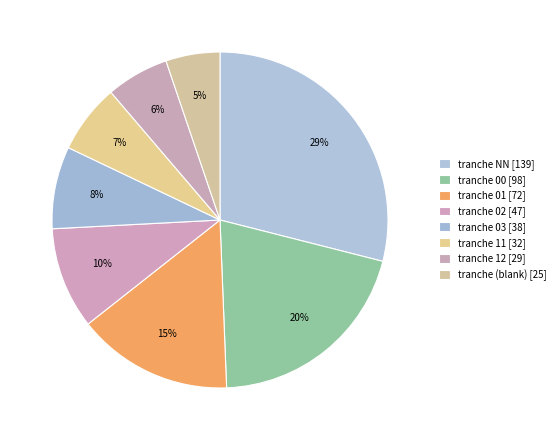

Does any single category account for the majority?

No